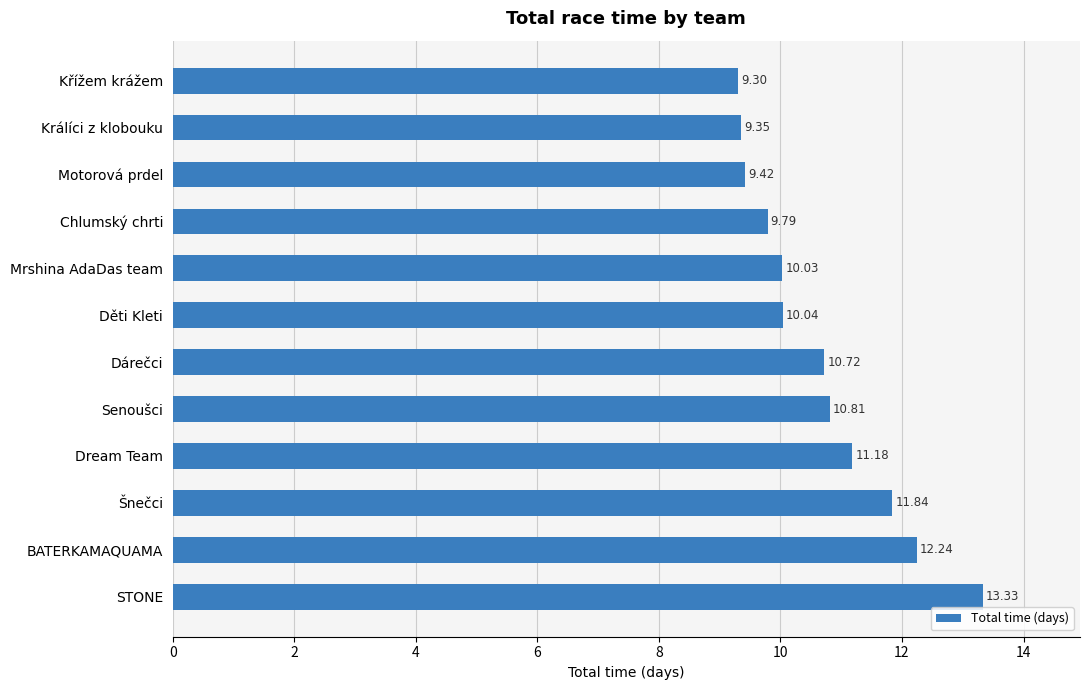

Rank the categories by value from highest to lowest.

STONE, BATERKAMAQUAMA, Šnečci, Dream Team, Senoušci, Dárečci, Děti Kleti, Mrshina AdaDas team, Chlumský chrti, Motorová prdel, Králíci z klobouku, Křížem krážem